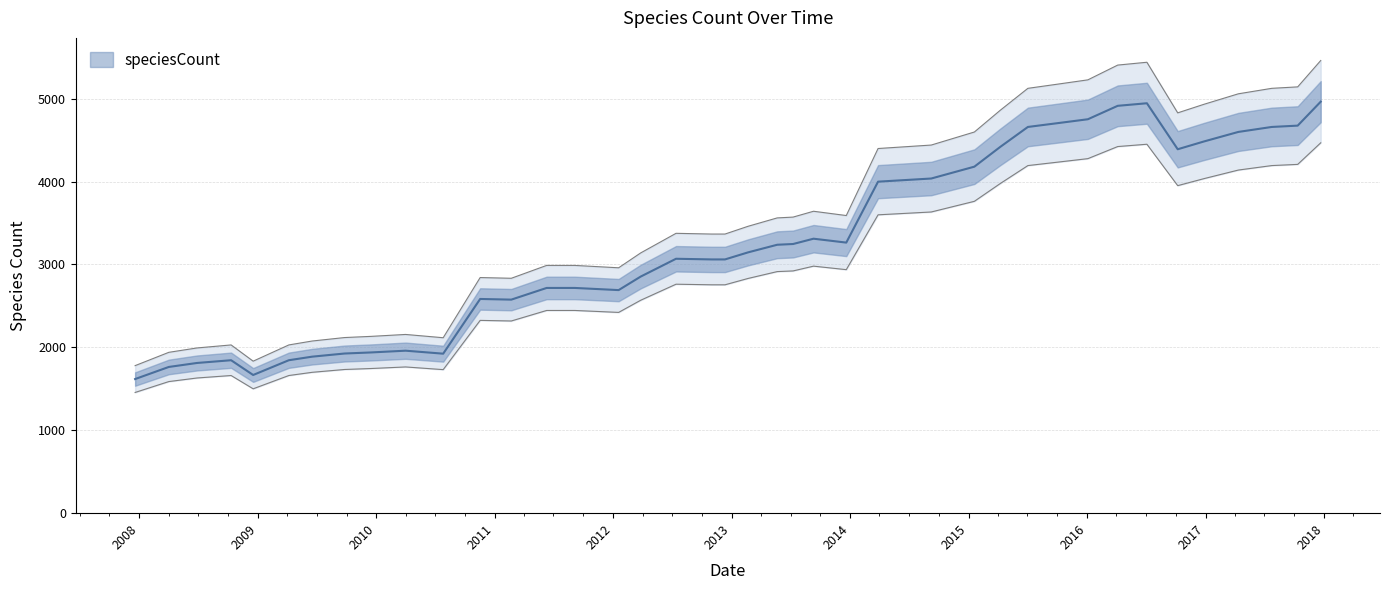

The chart shows a value of 3311 at 2013-09-10. True or false?

True